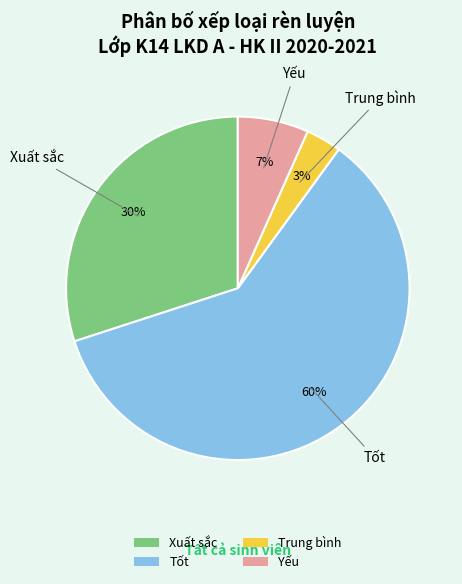

Rank the categories by value from lowest to highest.

Trung bình, Yếu, Xuất sắc, Tốt